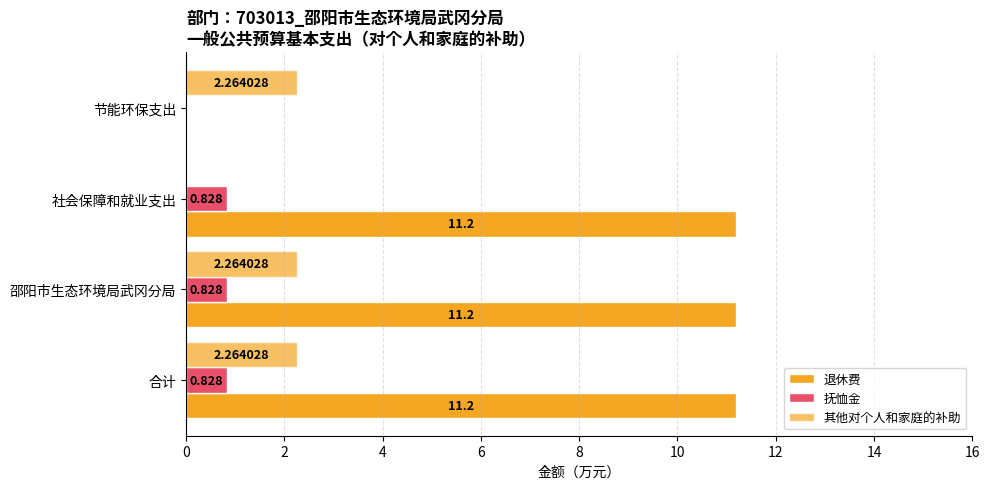

What is the value of the 退休费 bar at the 3rd from the left?

11.2